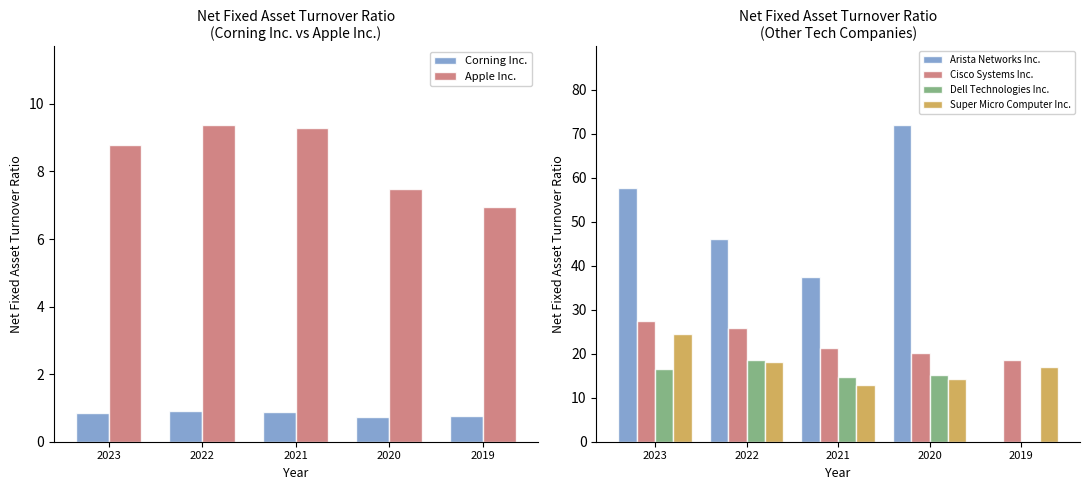

Reading left to right, transcribe all the data shown in this chart.

Corning Inc.: 0.9	0.9	0.9	0.7	0.8
Apple Inc.: 8.8	9.4	9.3	7.5	7.0
Arista Networks Inc.: 57.7	46.1	37.5	71.9	0.0
Cisco Systems Inc.: 27.3	25.8	21.3	20.1	18.6
Dell Technologies Inc.: 16.5	18.7	14.7	15.2	0.0
Super Micro Computer Inc.: 24.5	18.2	12.9	14.3	16.9